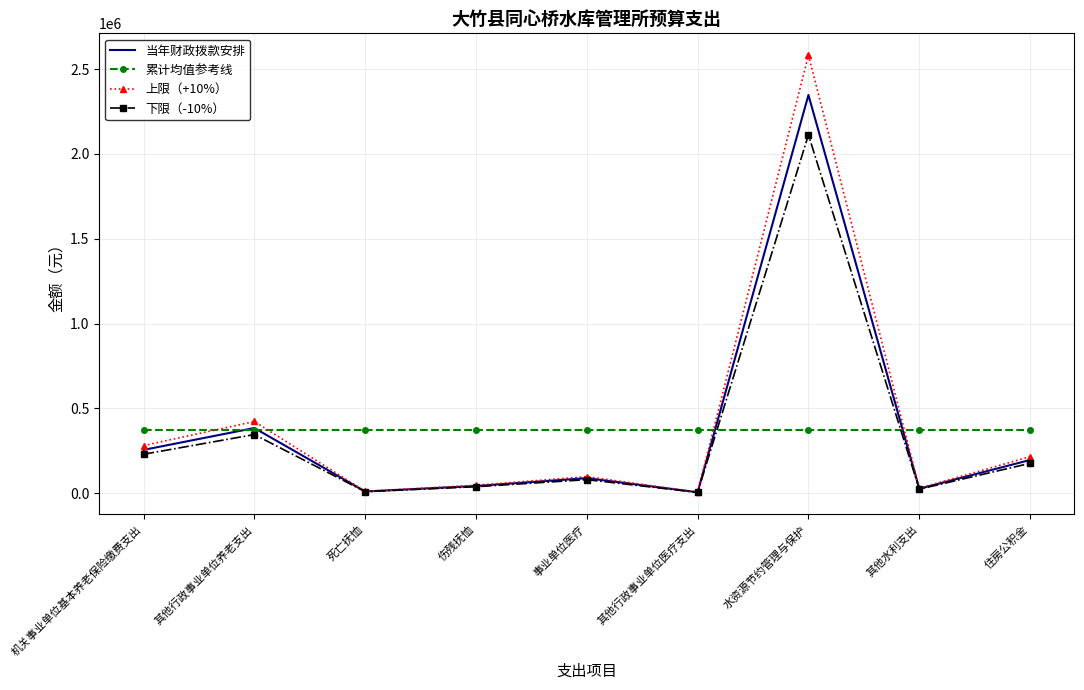

After their last crossing, which series has the higher values: 上限（+10%） or 累计均值参考线?

累计均值参考线